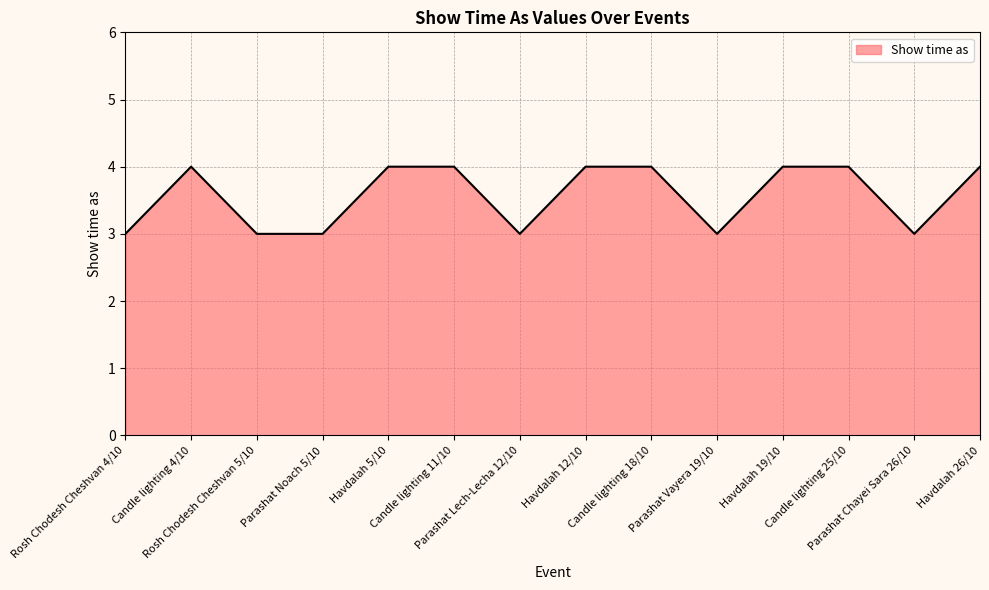

What is the maximum value shown in the chart?

4